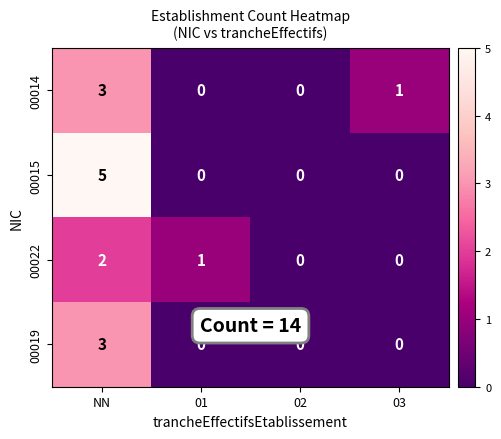

What is the difference between the maximum and minimum values in the 00015 series?

5